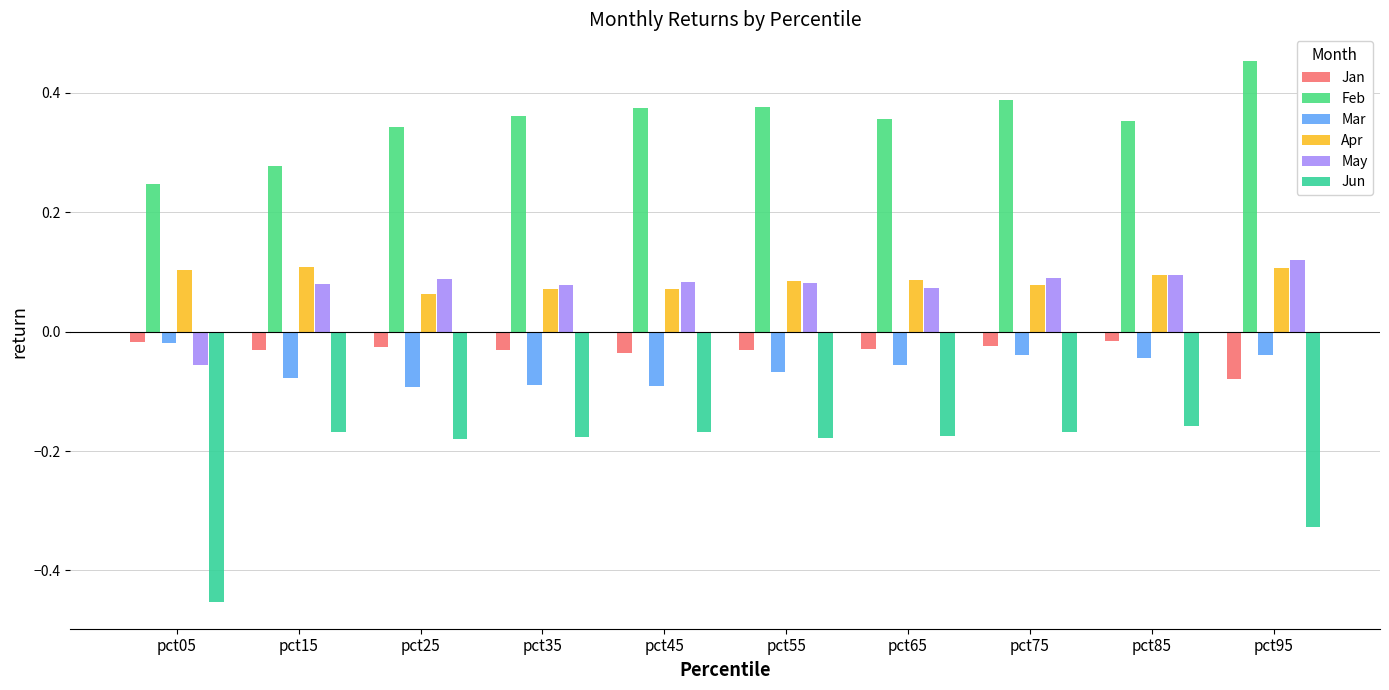

True or false: Feb has a value of 0.8 at pct95.

False